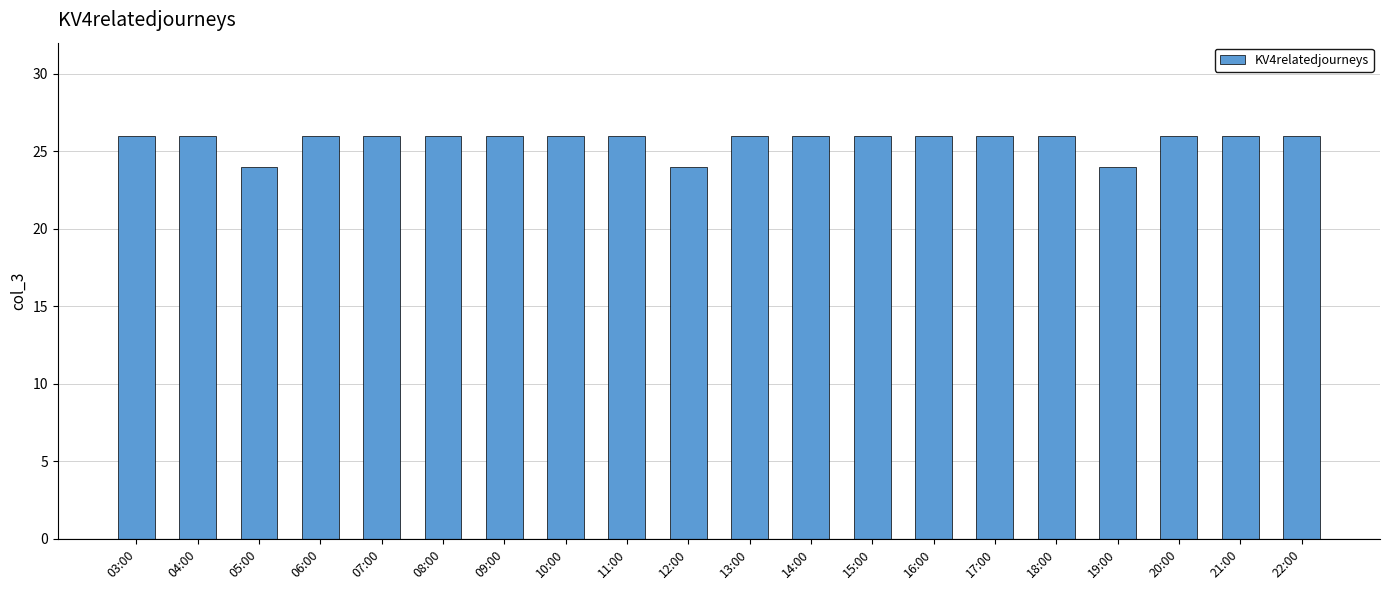

What is the label of the 1st bar from the left?

03:00